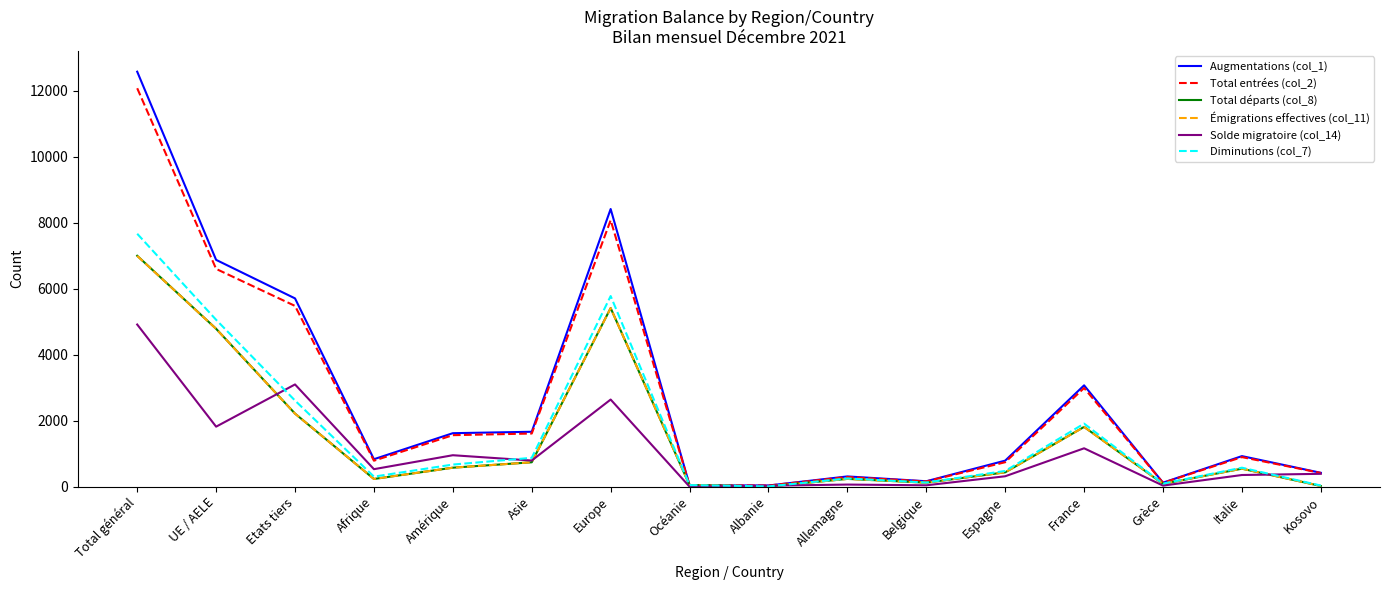

What are all the series names shown in the legend?

Augmentations (col_1), Total entrées (col_2), Total départs (col_8), Émigrations effectives (col_11), Solde migratoire (col_14), Diminutions (col_7)